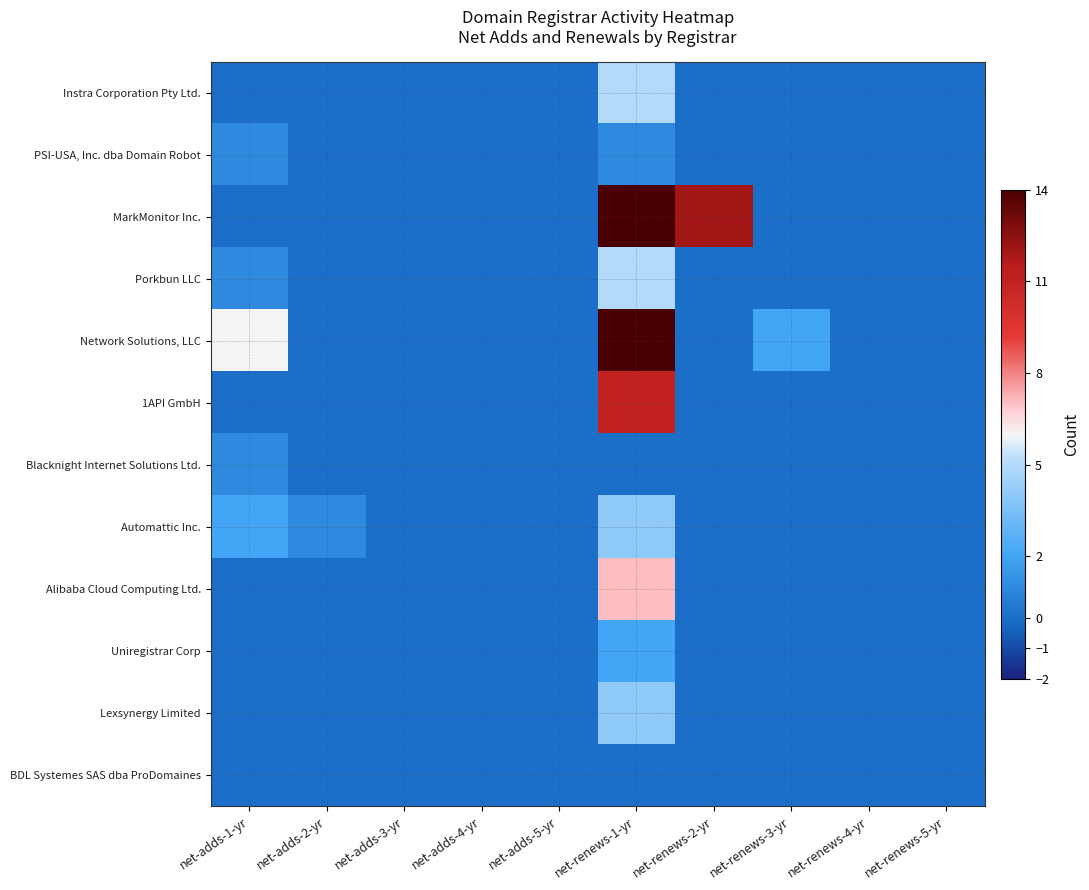

Which label corresponds to the smallest value in the chart?

net-adds-1-yr